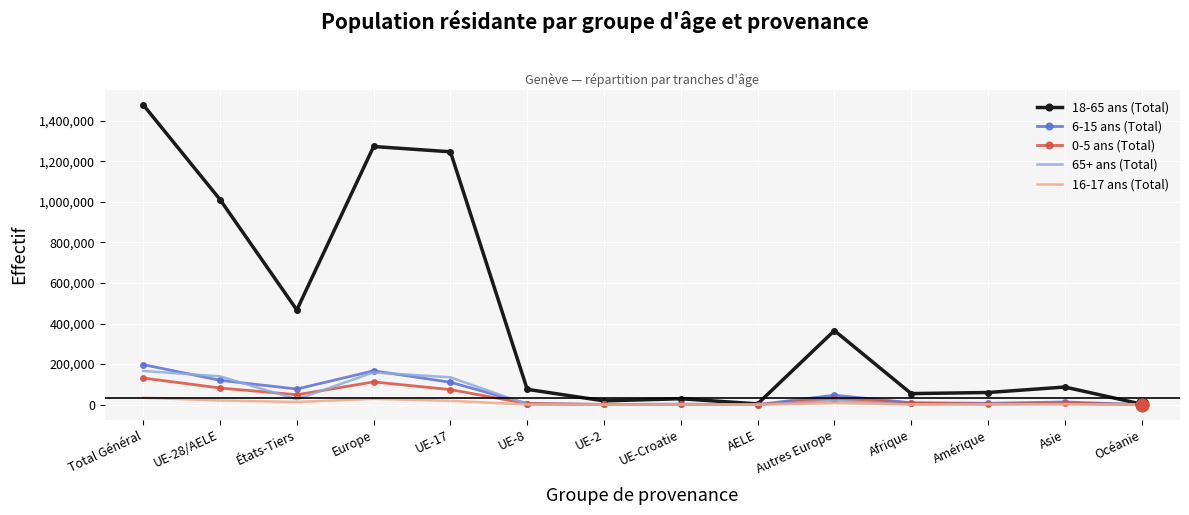

Which series has the largest range (max minus min)?

18-65 ans (Total)